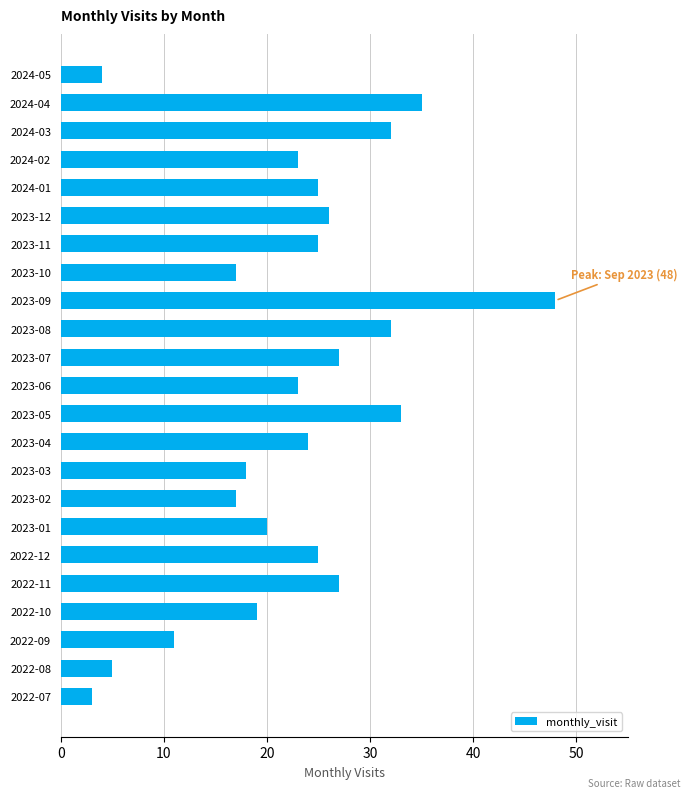

How many bars are there in total?

23